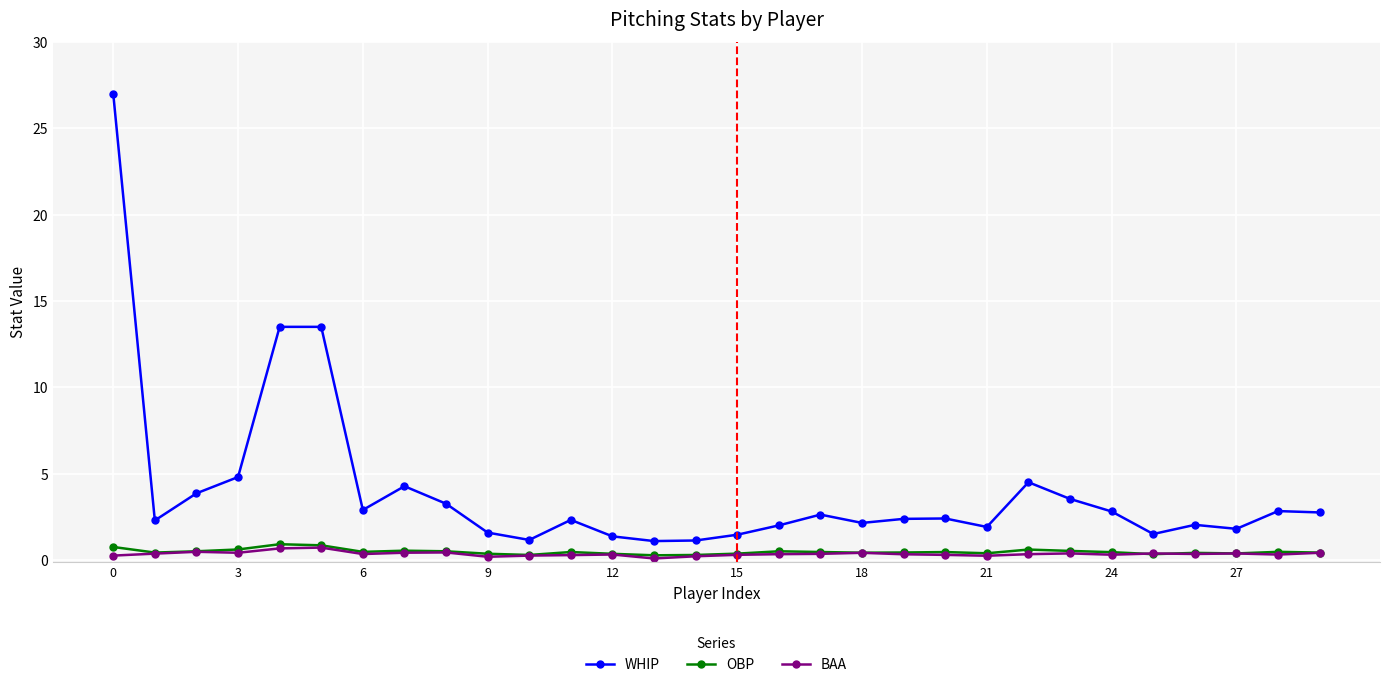

What is the average value of the BAA series?

0.3